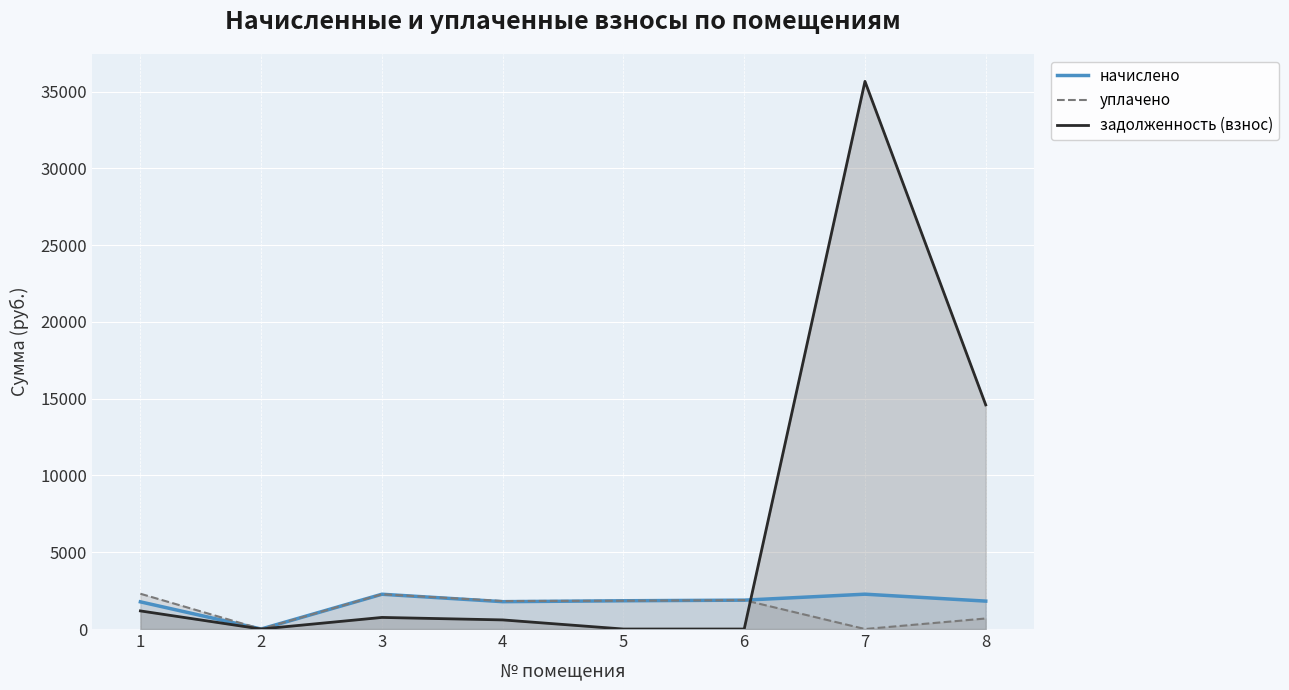

The начислено series shows 1521.4 at 2. True or false?

False